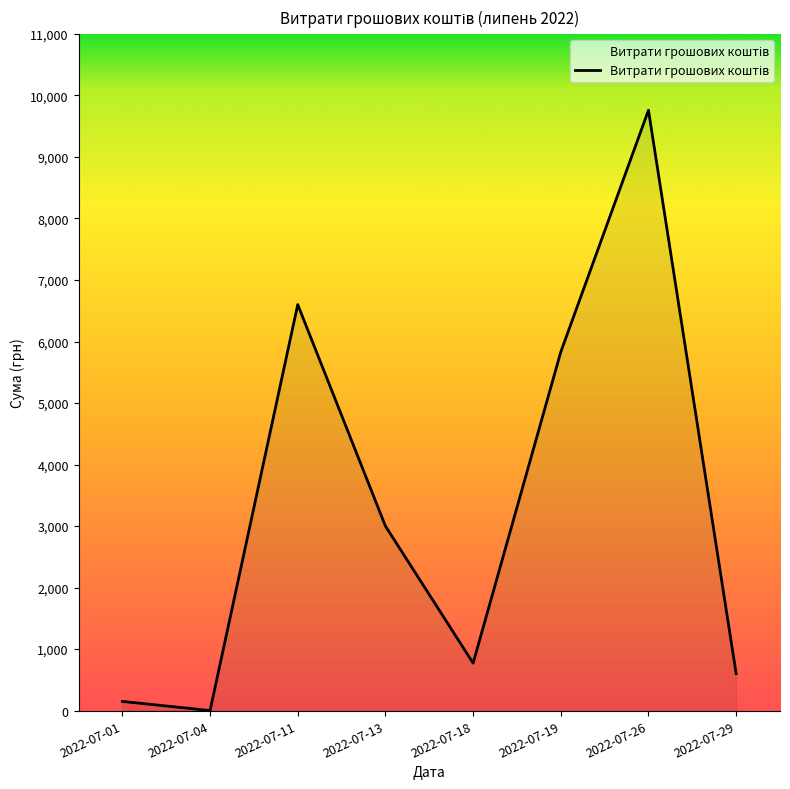

List the labels in order of value, largest first.

2022-07-26, 2022-07-11, 2022-07-19, 2022-07-13, 2022-07-18, 2022-07-29, 2022-07-01, 2022-07-04